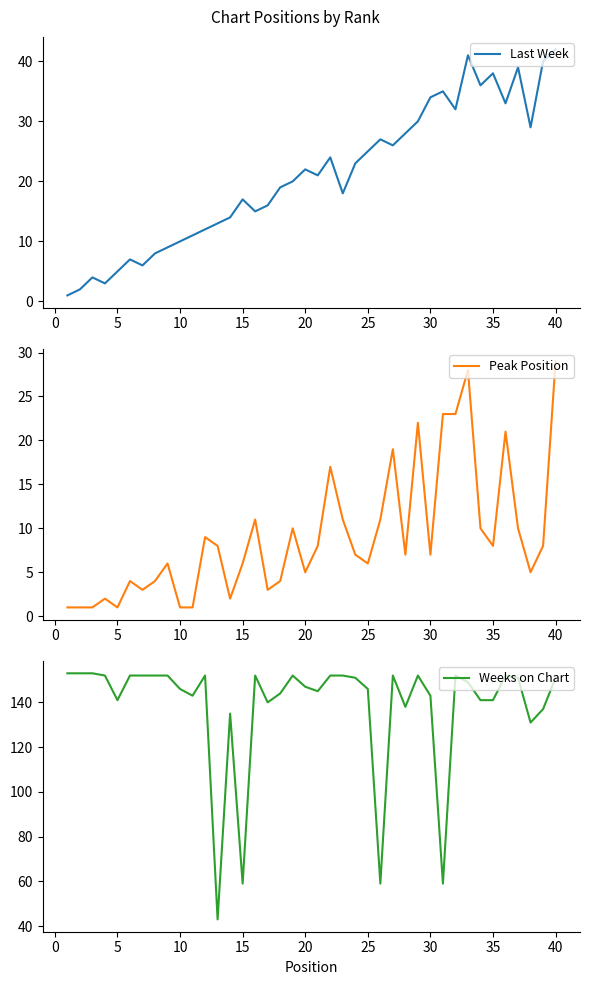

True or false: Peak Position has a value of 9 at 30.

False